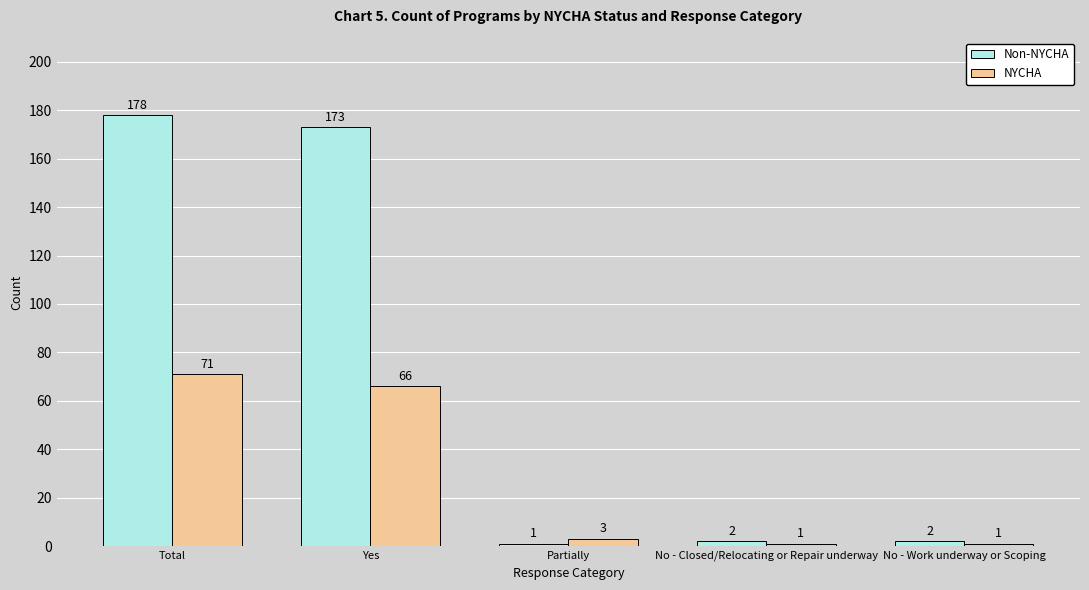

Which category has the highest value in the NYCHA series?

Total